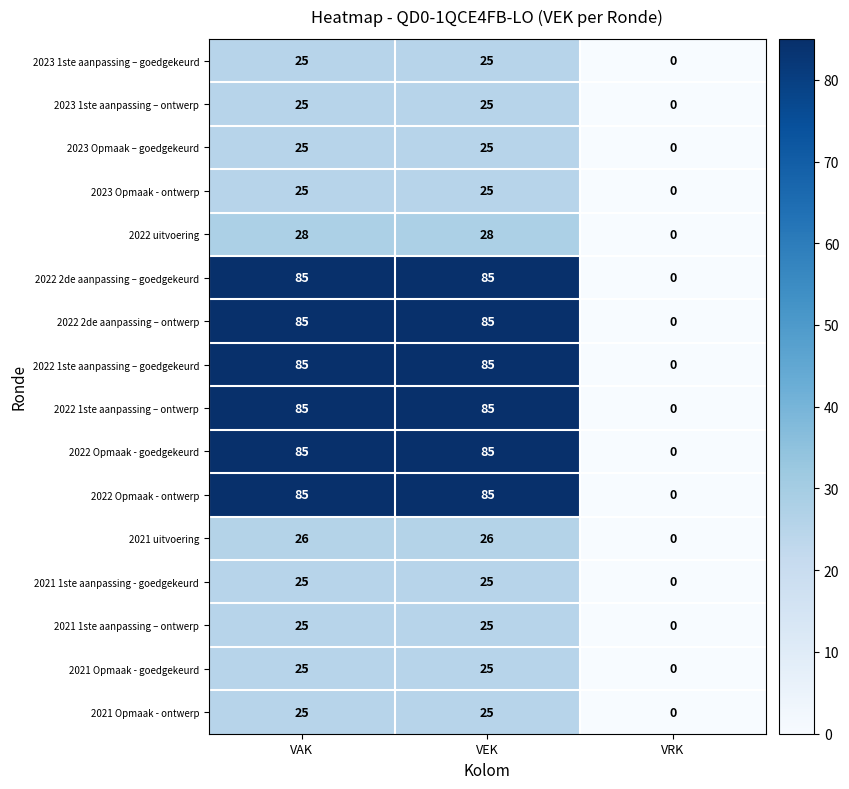

At which category does the chart reach its minimum across all series?

VRK